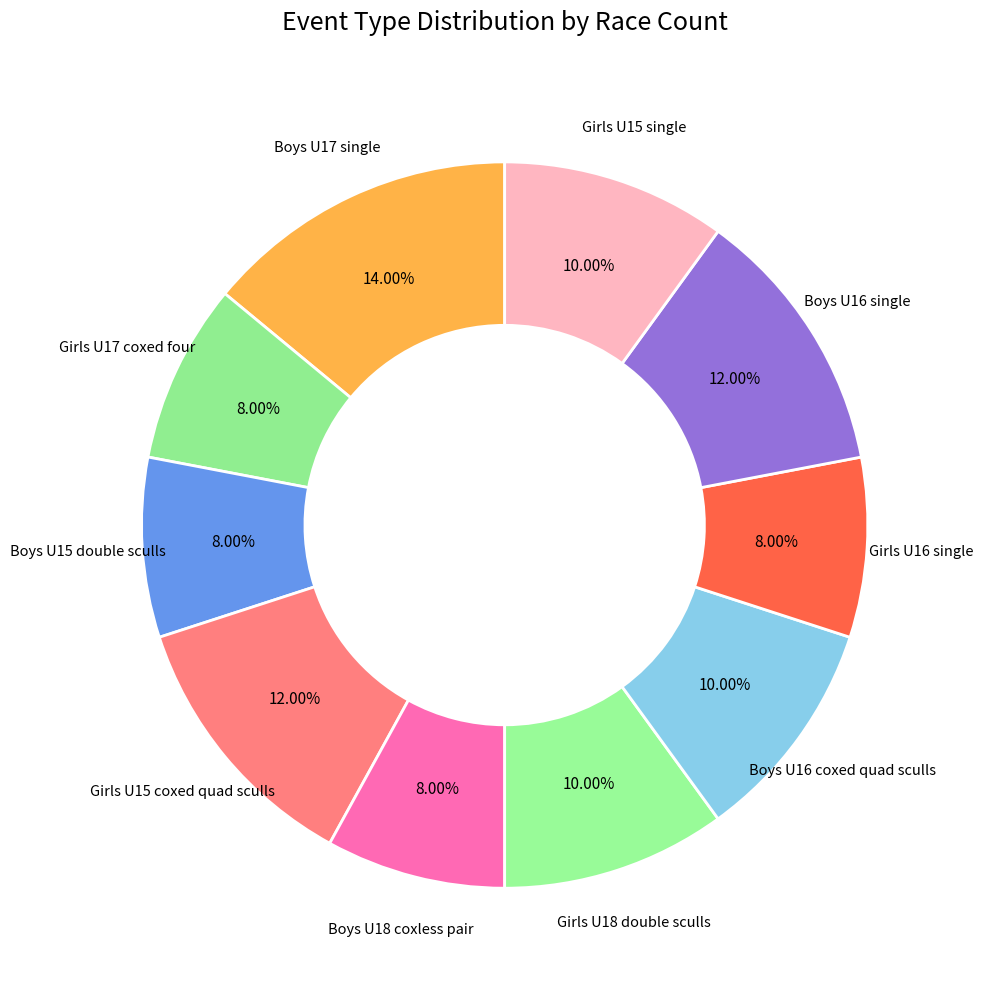

To the nearest percent, what is the combined percentage of Girls U15 coxed quad sculls and Girls U18 double sculls?

22%